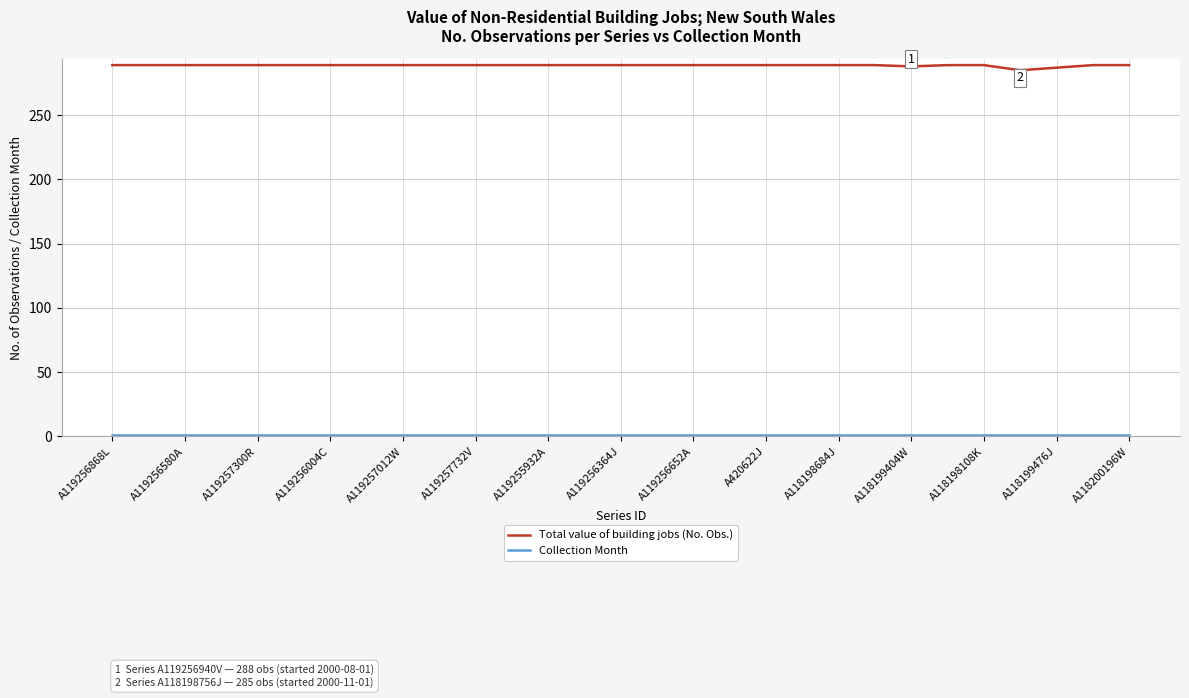

Does the chart have visible grid lines?

Yes